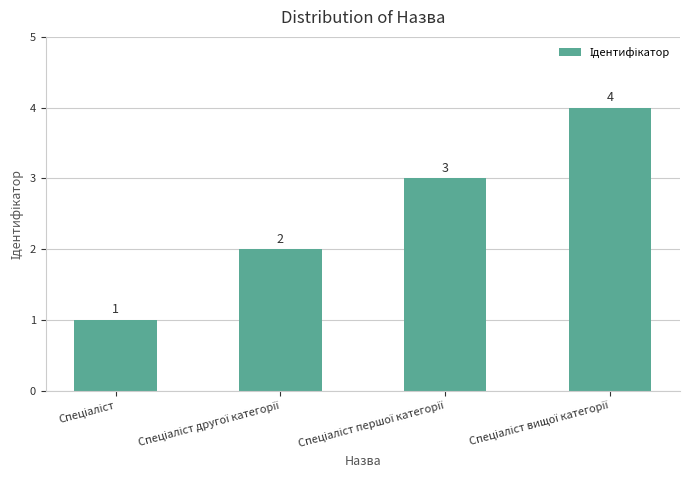

How many values are between 2 and 4?

3